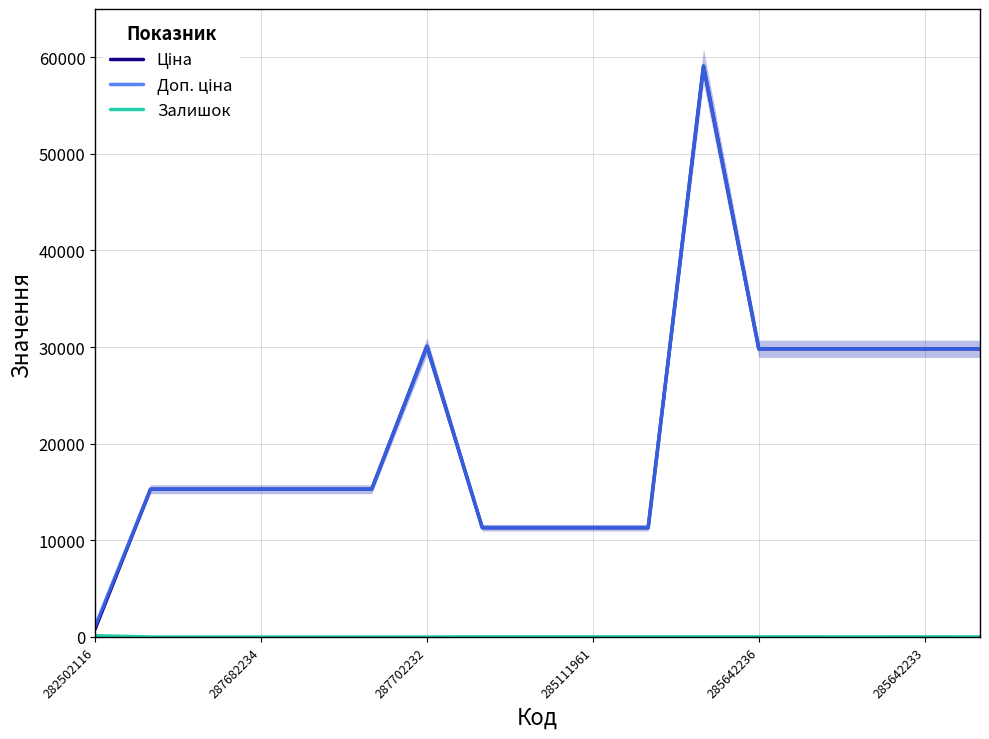

True or false: Ціна has a value of 15288.0 at 287682234.

True